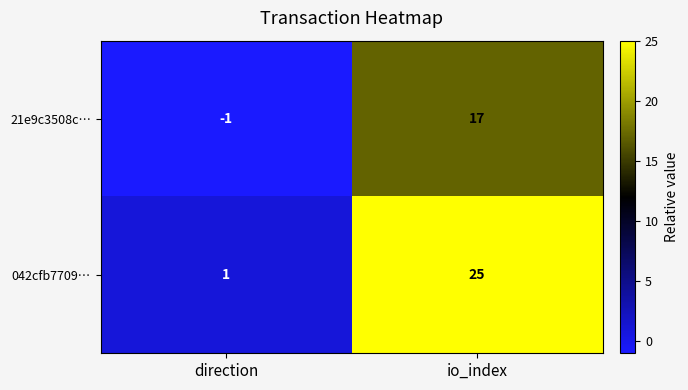

What is the difference between the maximum and minimum values in the 21e9c3508c… series?

18